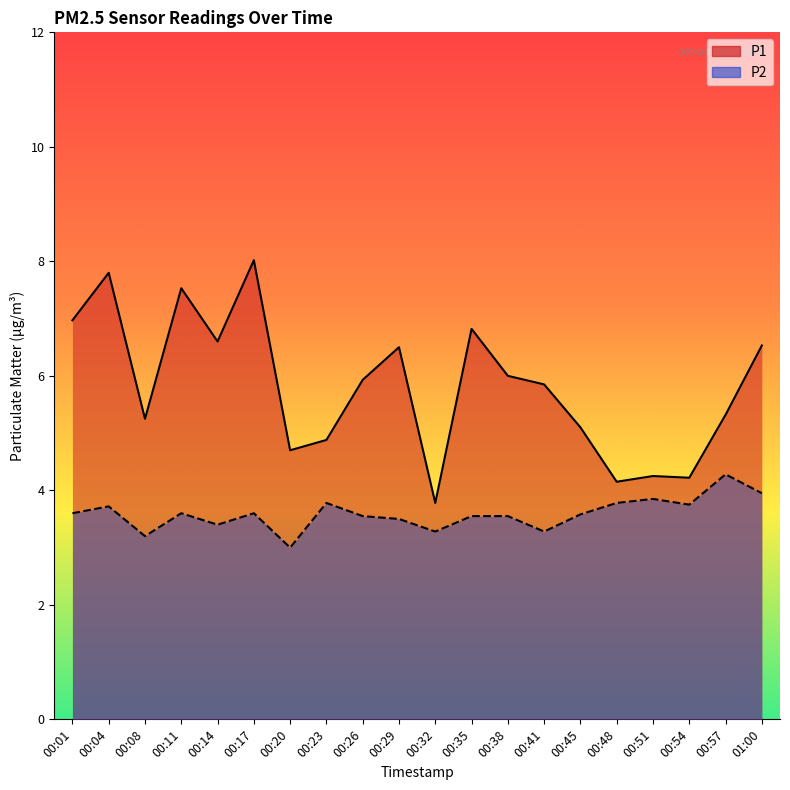

True or false: P1 and P2 intersect in this chart.

False